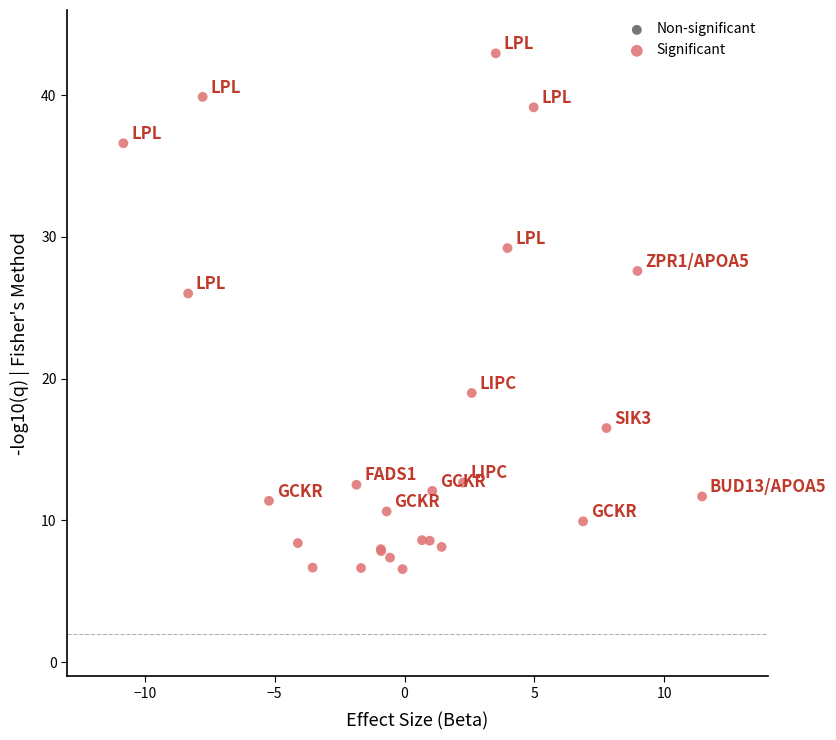

What Y value in the scatter plot is closest to 24?

26.0